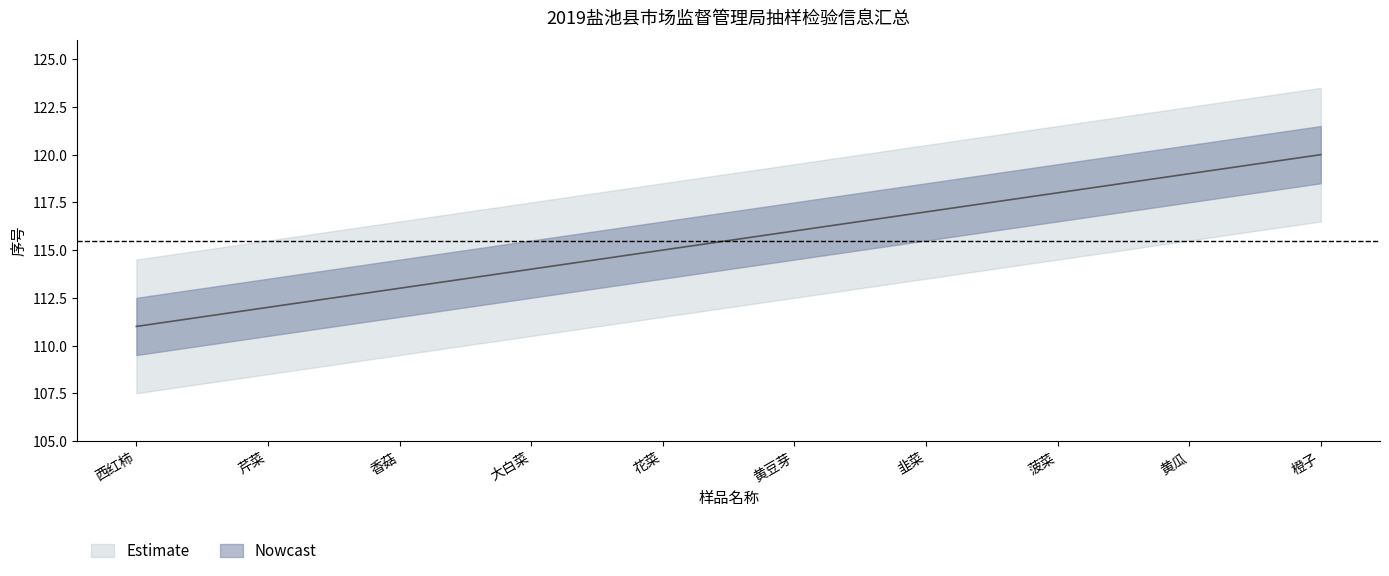

What is the sum of the values at 橙子 and 黄瓜?

239